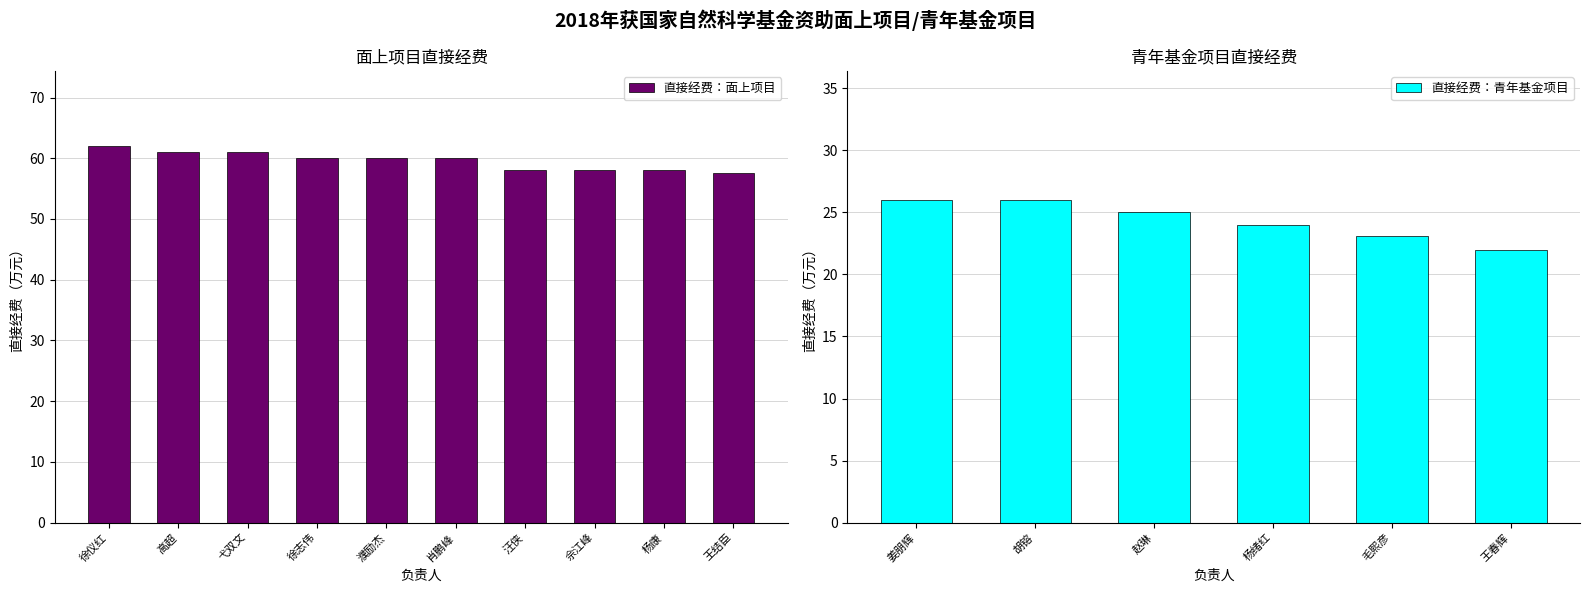

What is the difference between the maximum and minimum values in the 直接经费：面上项目 series?

4.5